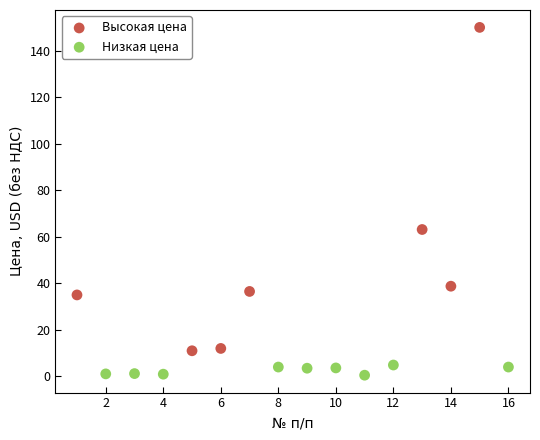

Which series has the widest spread of Y values?

Высокая цена